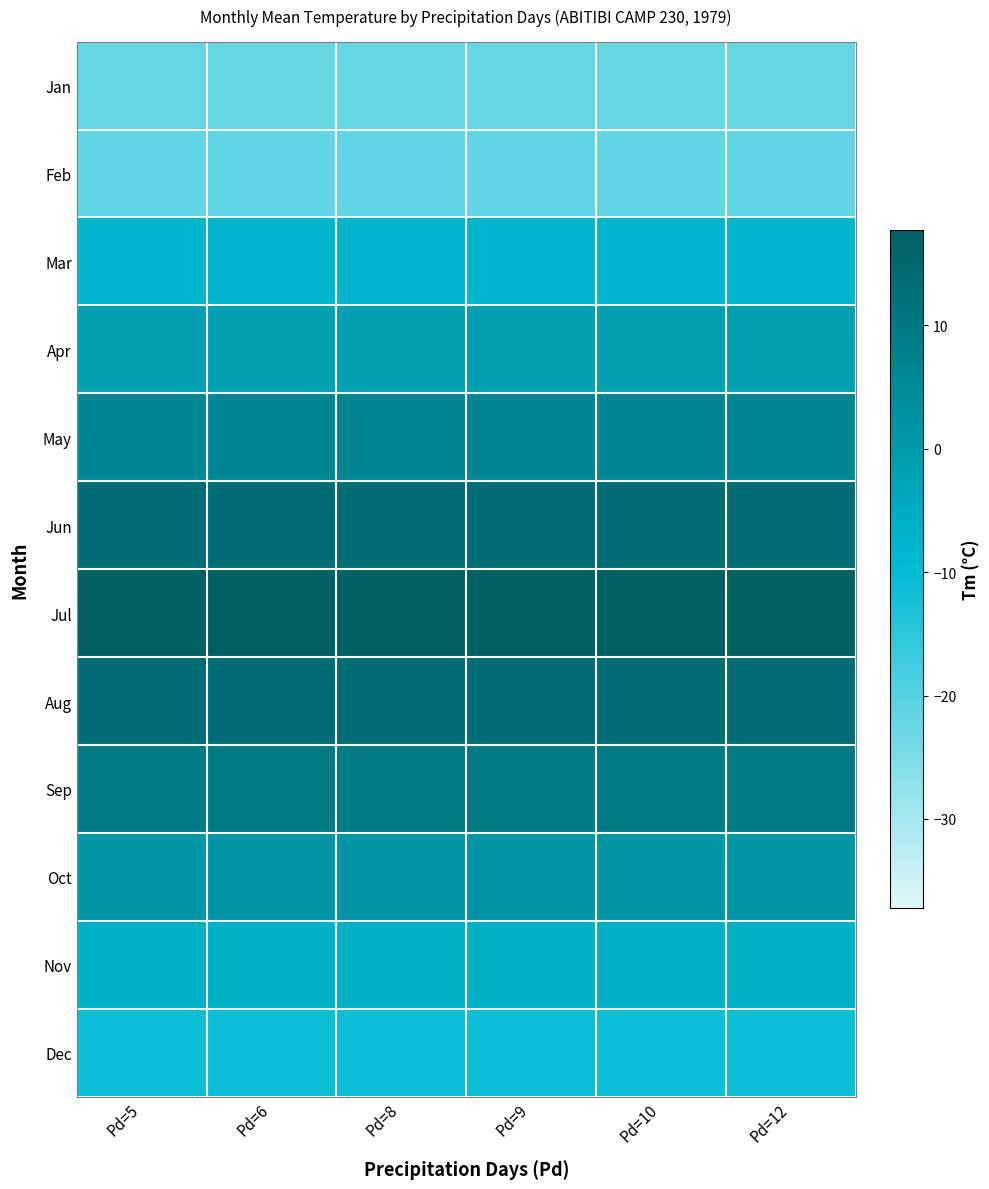

How many series are shown in this chart?

12